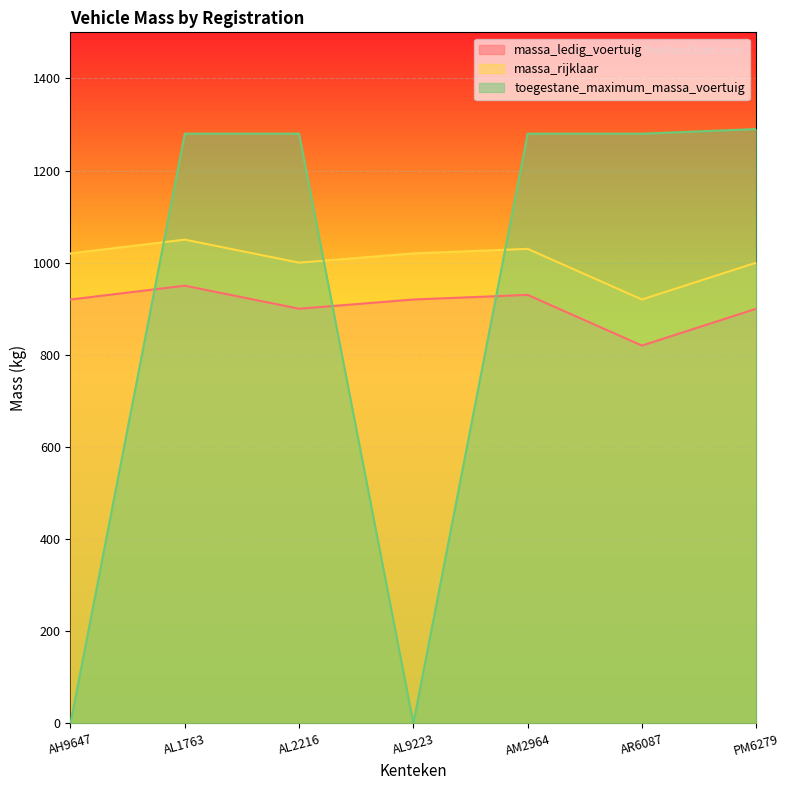

Which category has the lowest value in the toegestane_maximum_massa_voertuig series?

AH9647